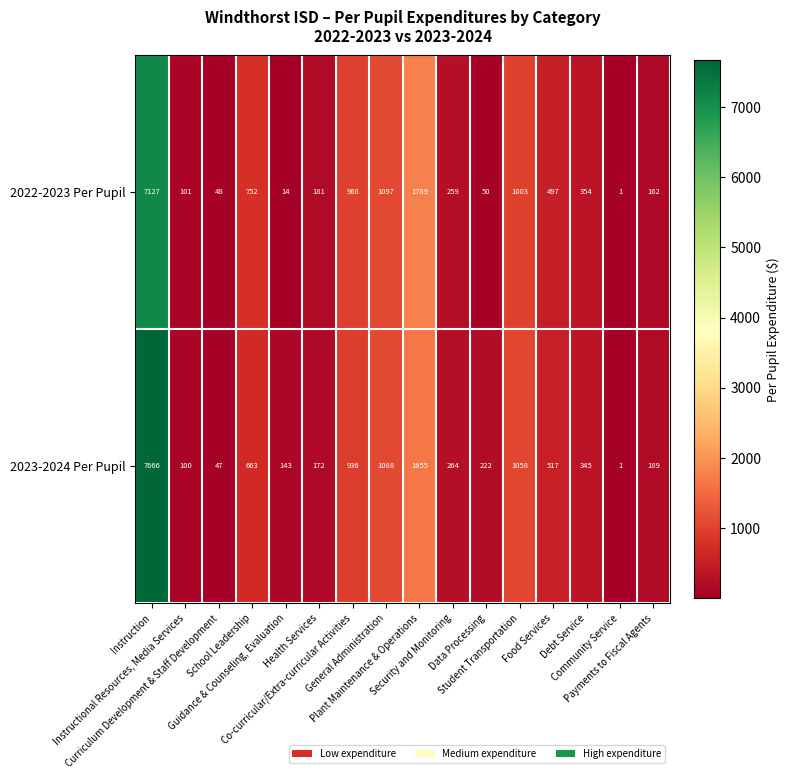

What is the maximum value for 2022-2023 Per Pupil?

7127